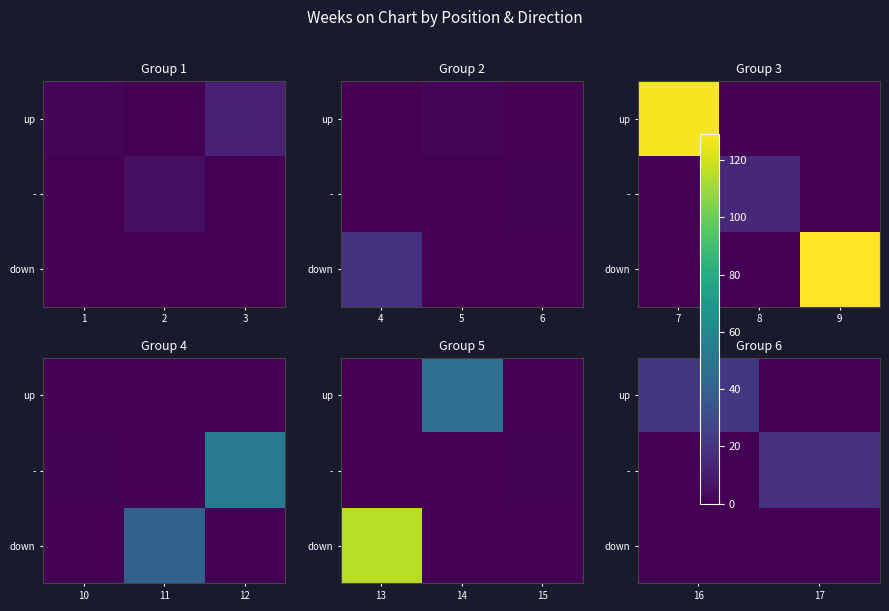

The up series shows -7 at 17. True or false?

False